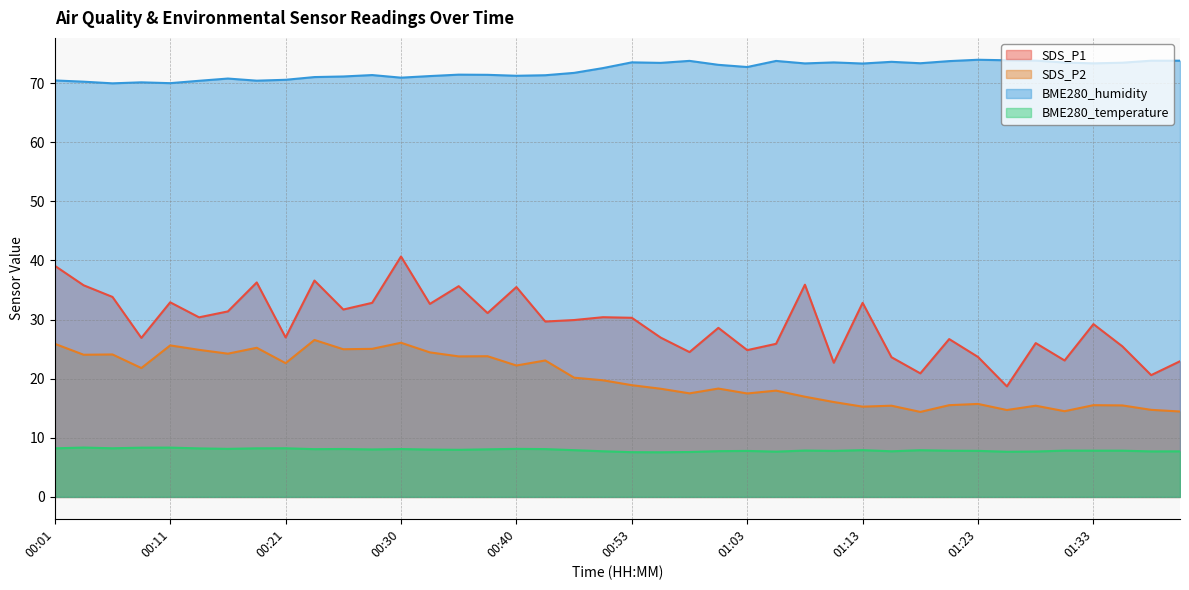

Does the chart display data point markers on the line(s)?

No